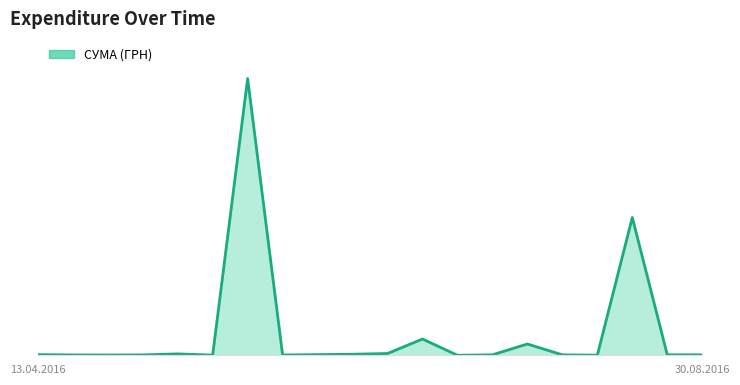

True or false: the data shows 123.2 at 13.

False